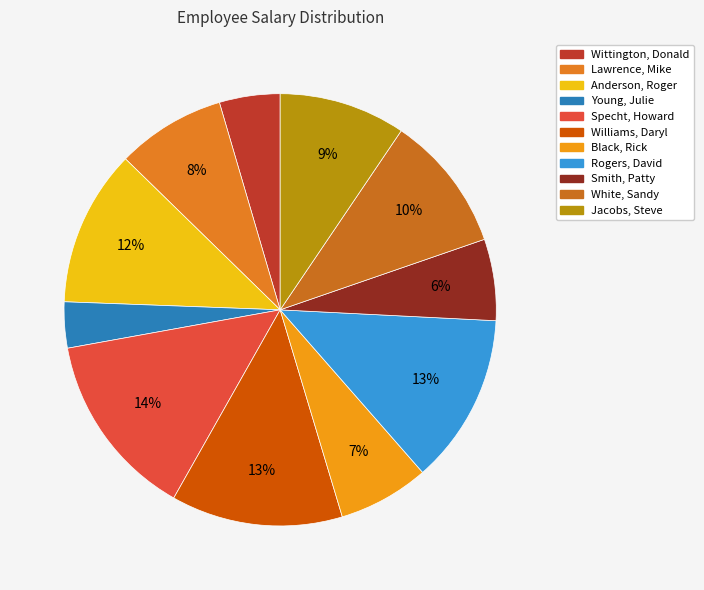

True or false: Lawrence, Mike accounts for 2% of the total.

False